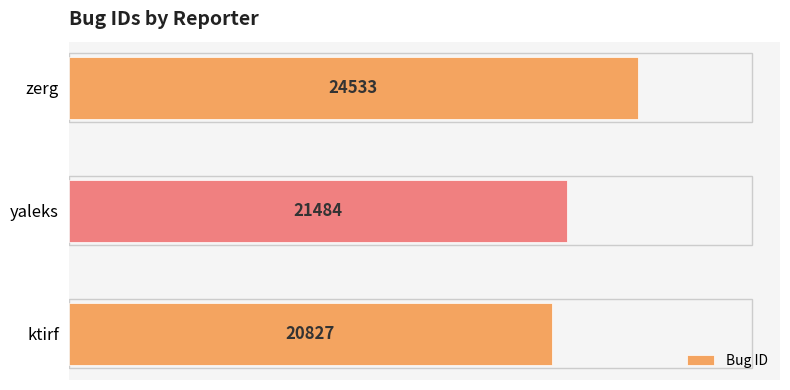

How many bars are there in total?

3